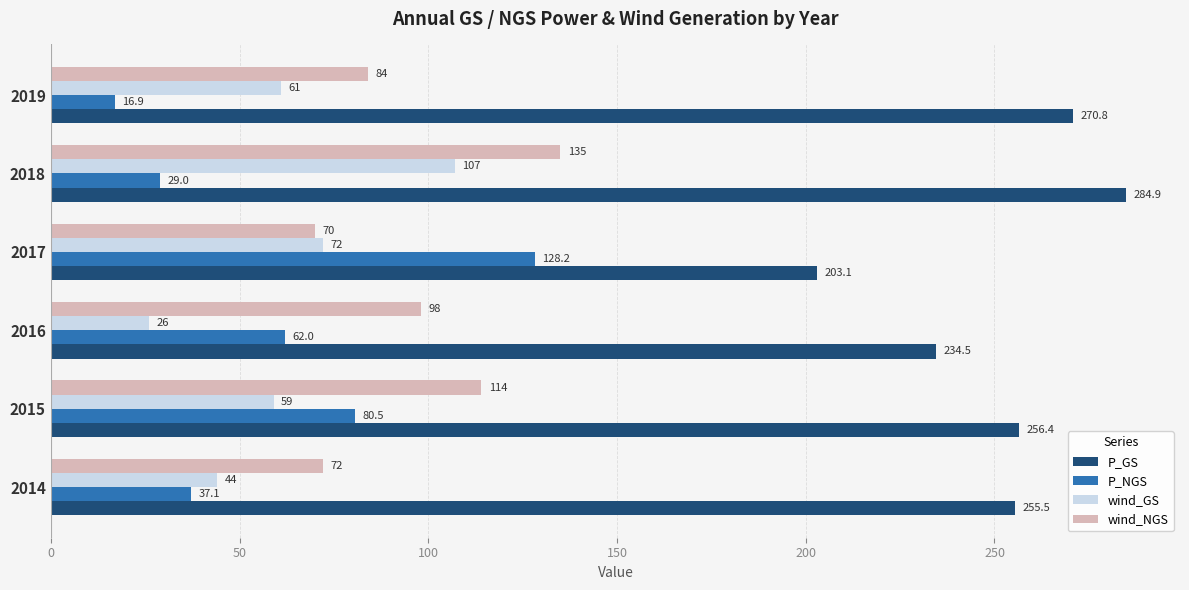

Which series has the widest spread of values?

P_NGS